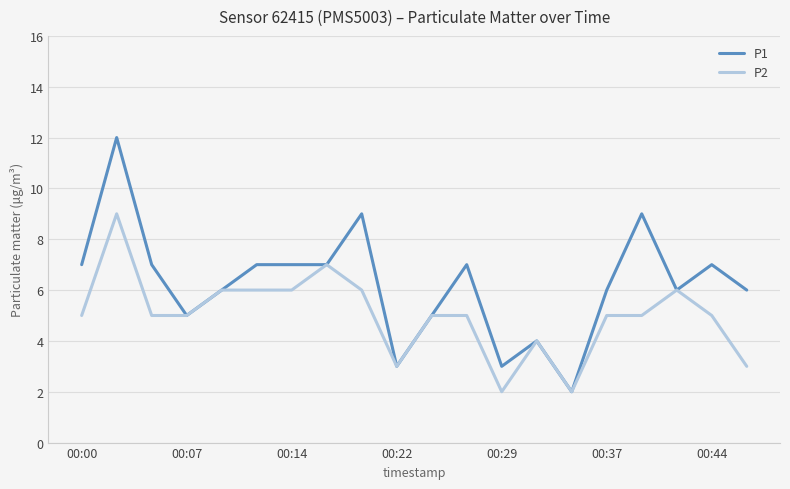

Which series has the widest spread of values?

P1